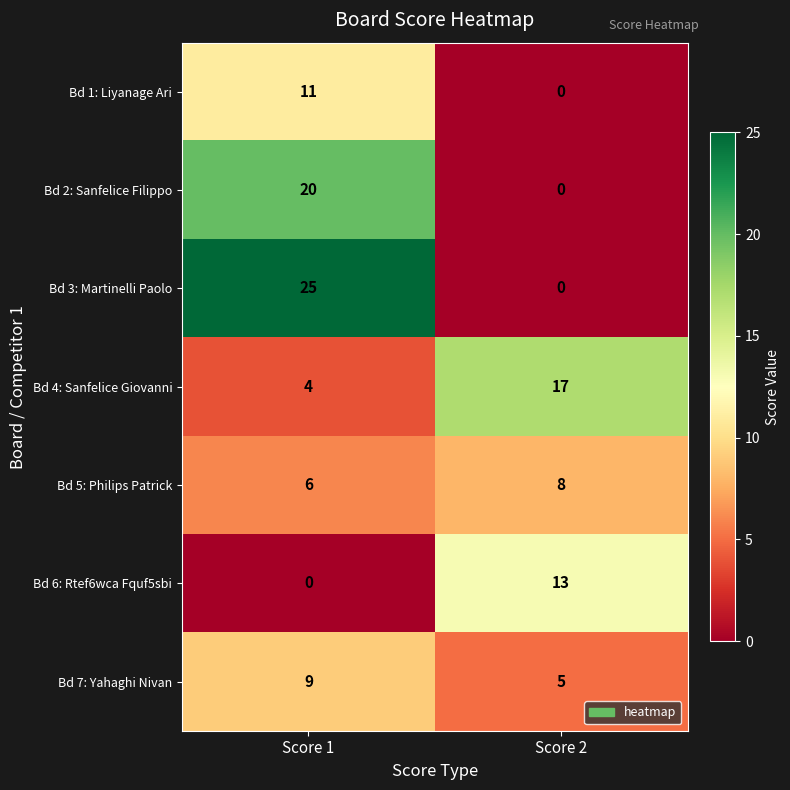

What is the difference between the maximum and minimum values in the Bd 1: Liyanage Ari series?

11